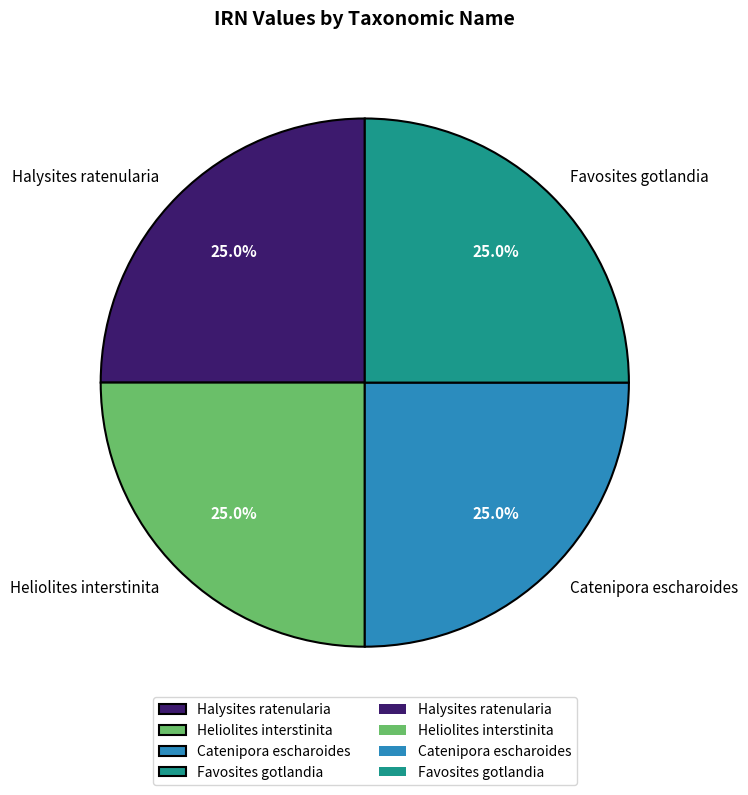

What is the ratio of the value at Halysites ratenularia to the value at Favosites gotlandia?

1.0